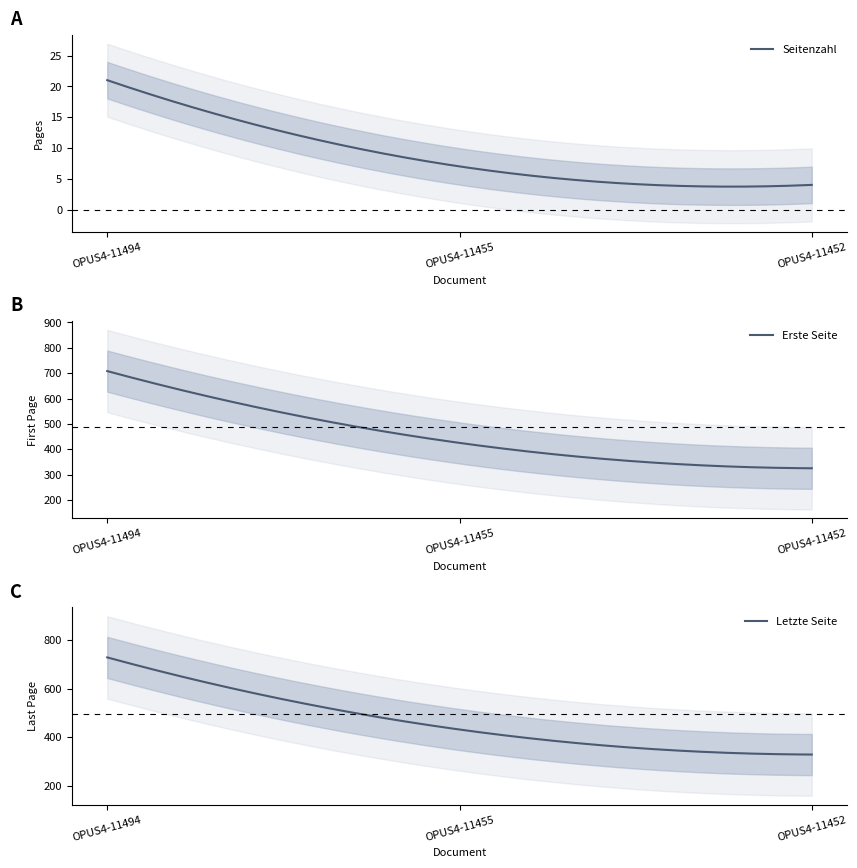

What value does the Erste Seite series have at OPUS4-11455, to the nearest 5?

425